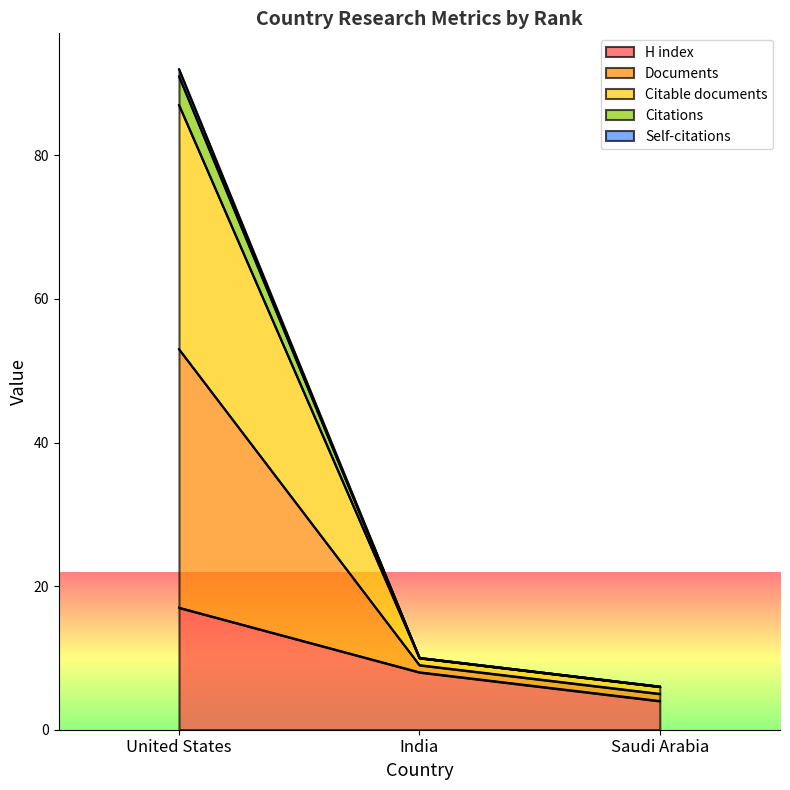

List the series in order of their peak value, highest first.

Documents, Citable documents, Citations, Self-citations, H index